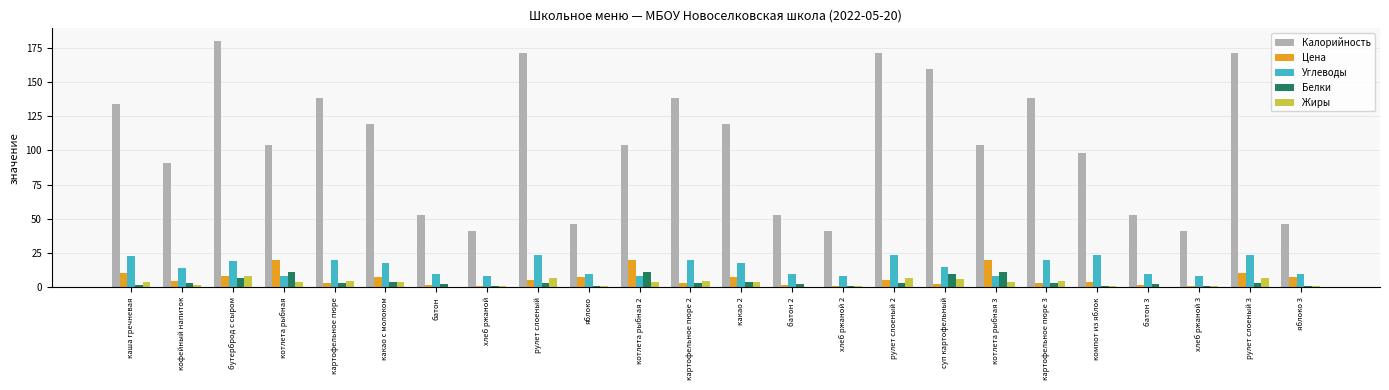

At which label does Цена first exceed 5?

каша гречневая